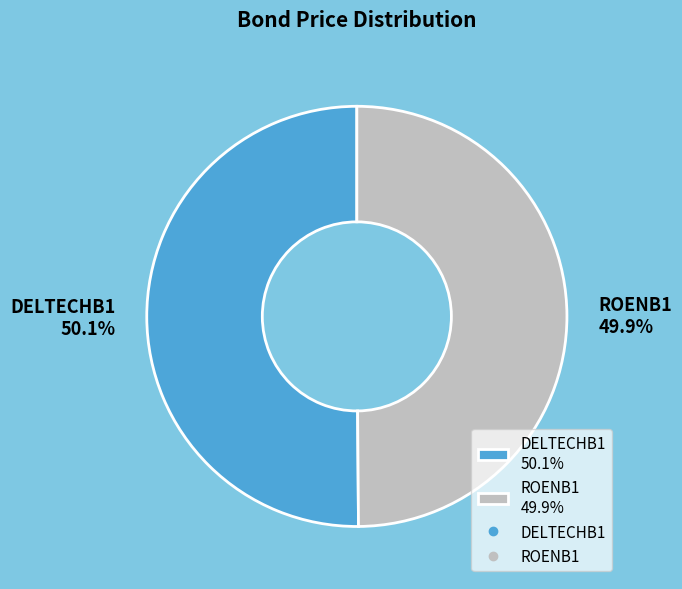

Does any single category account for the majority?

Yes